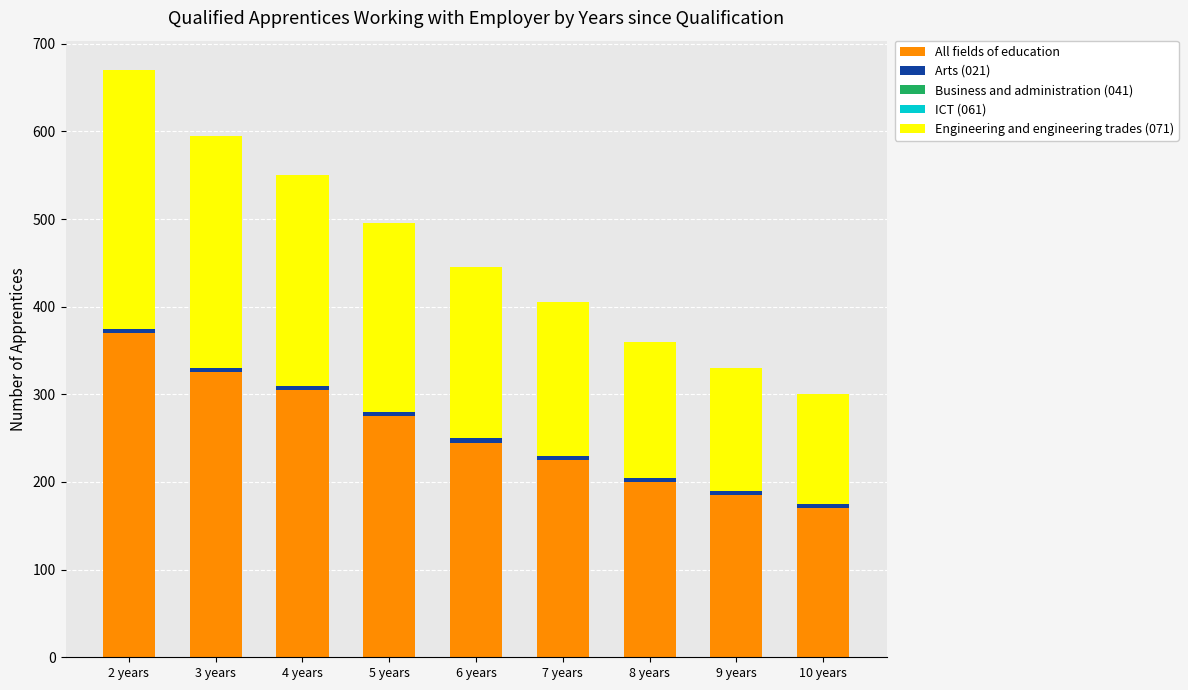

Which category has the highest value in the All fields of education series?

2 years